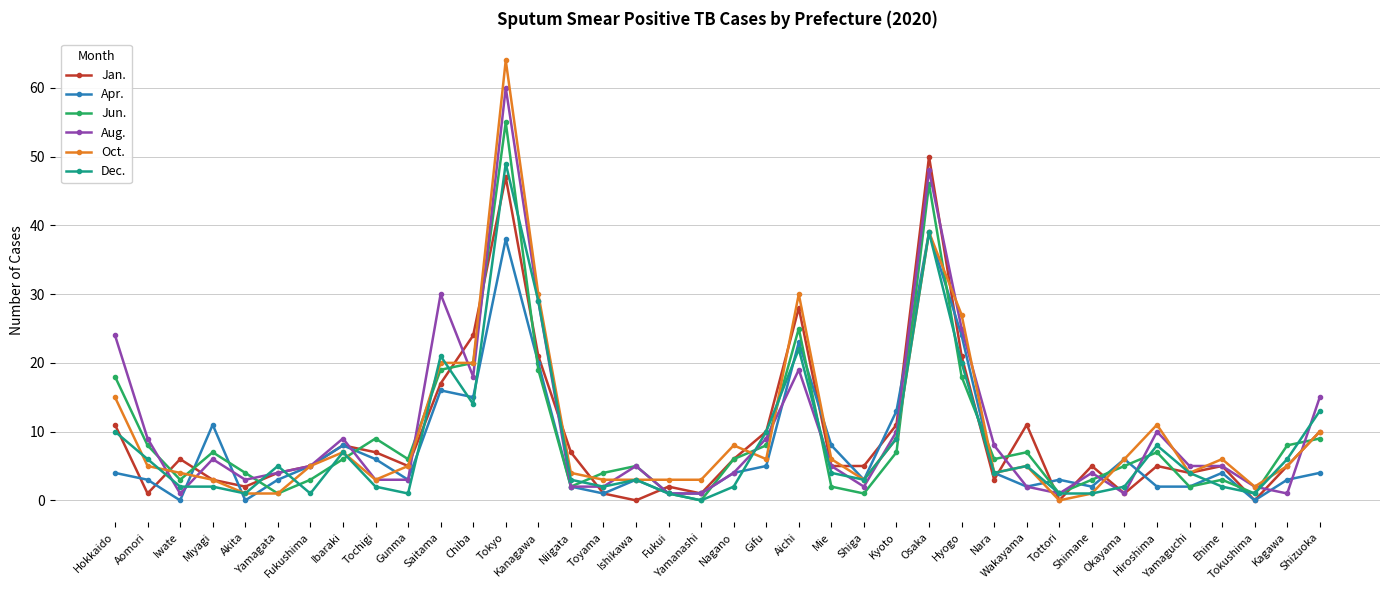

True or false: Jan. has more than 1 interior local peaks.

True